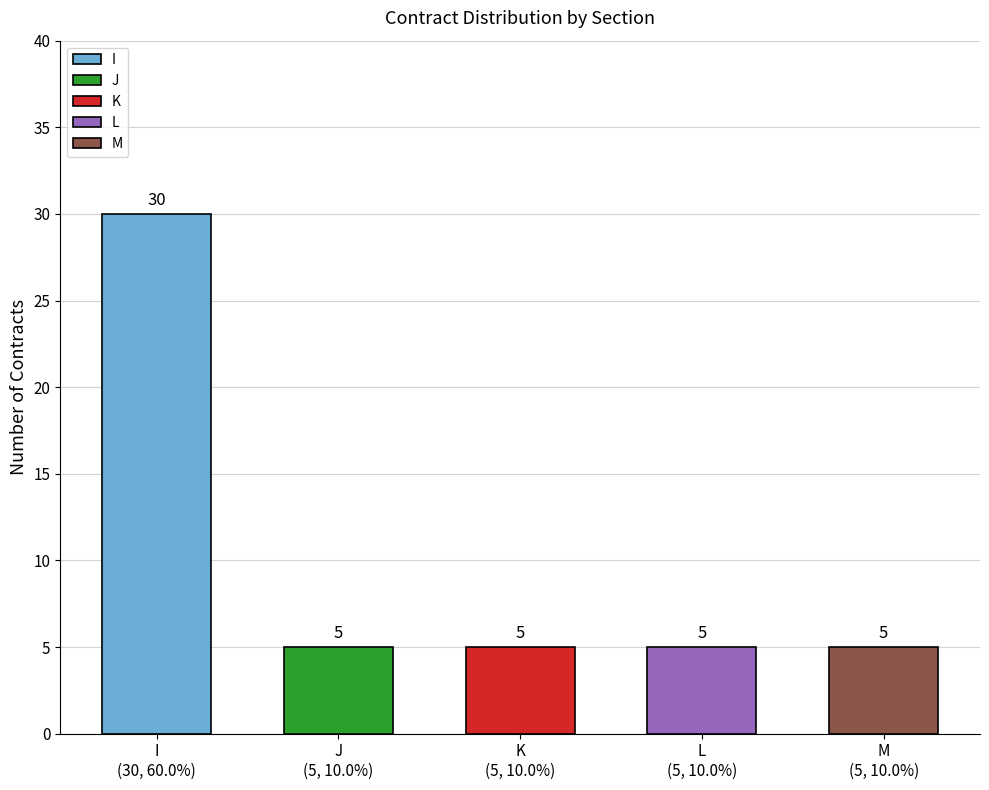

What is the difference between the maximum and second lowest values?

25